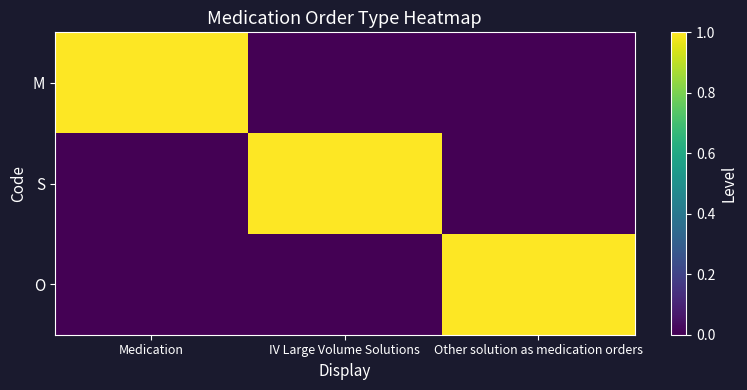

Between Other solution as medication orders and Medication, which is larger?

Medication